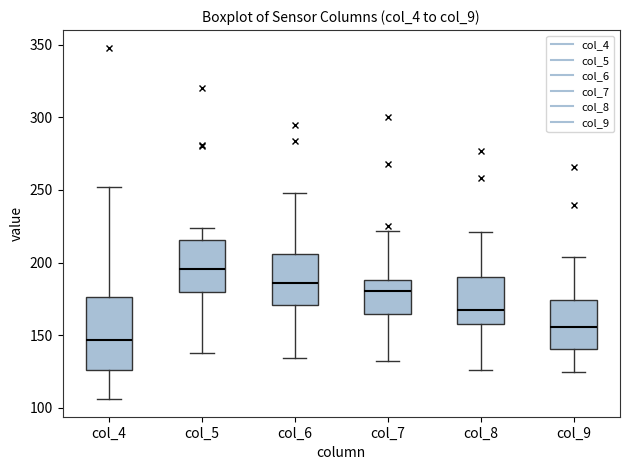

Where does the upper whisker of the box for col_7 end on the y-axis? The values are not printed on the chart, so give them approximately, as read against the axis.

220